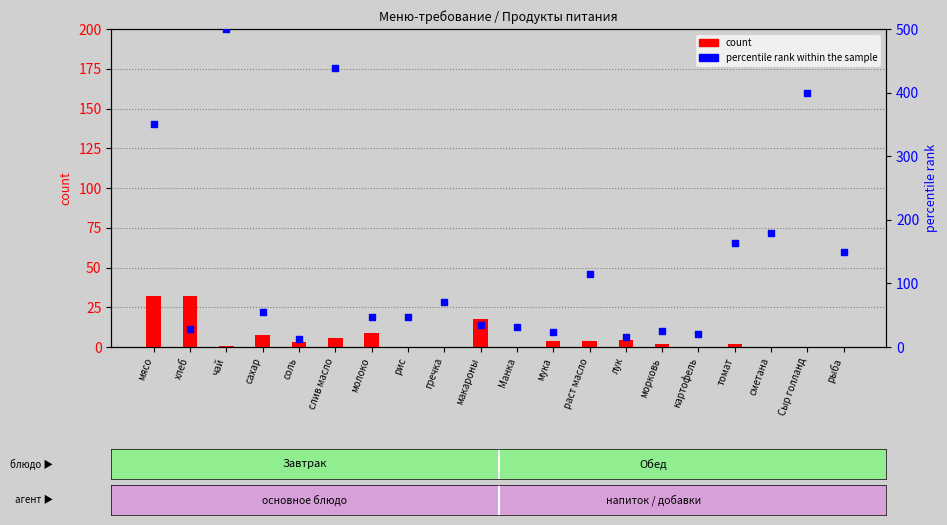

Which series contains the highest Y value?

percentile rank within the sample